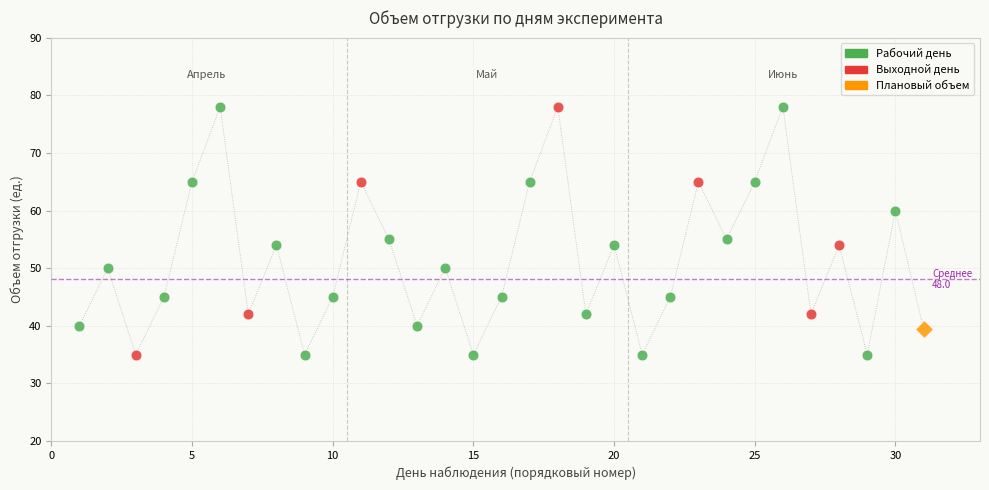

What is the maximum value shown in the chart?

78.0